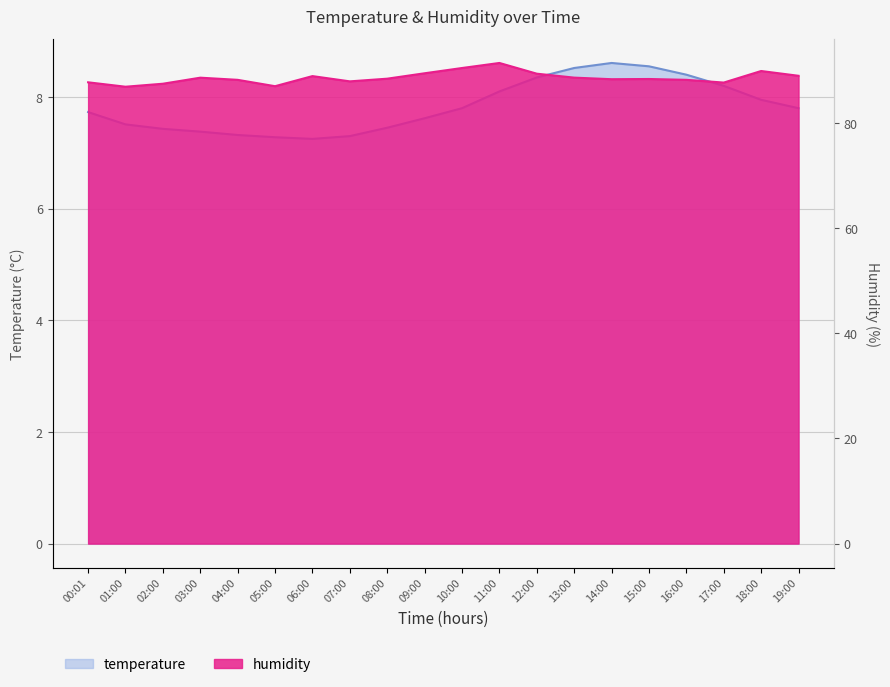

What is the value of the temperature point at the 9th from the left?

7.5